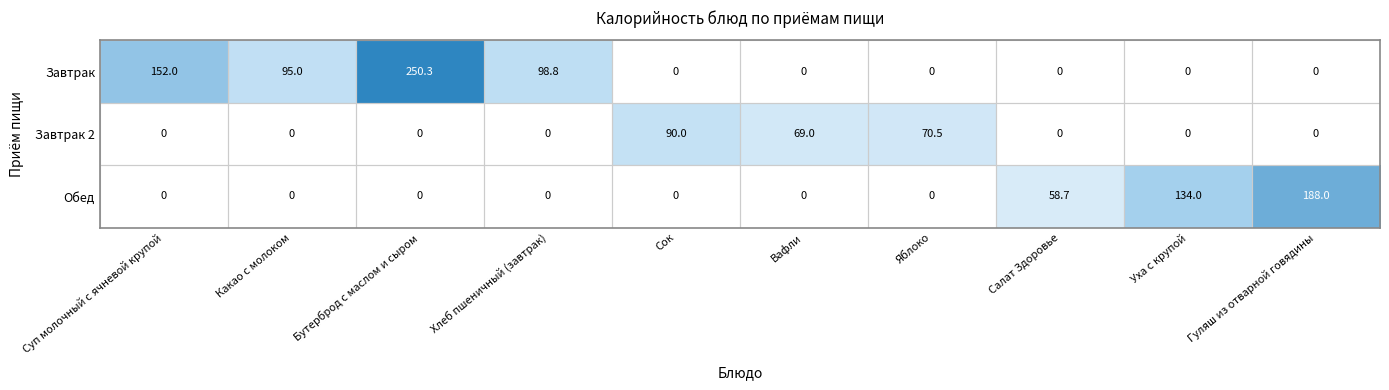

What is the difference between the maximum and minimum values in the Завтрак 2 series?

90.0